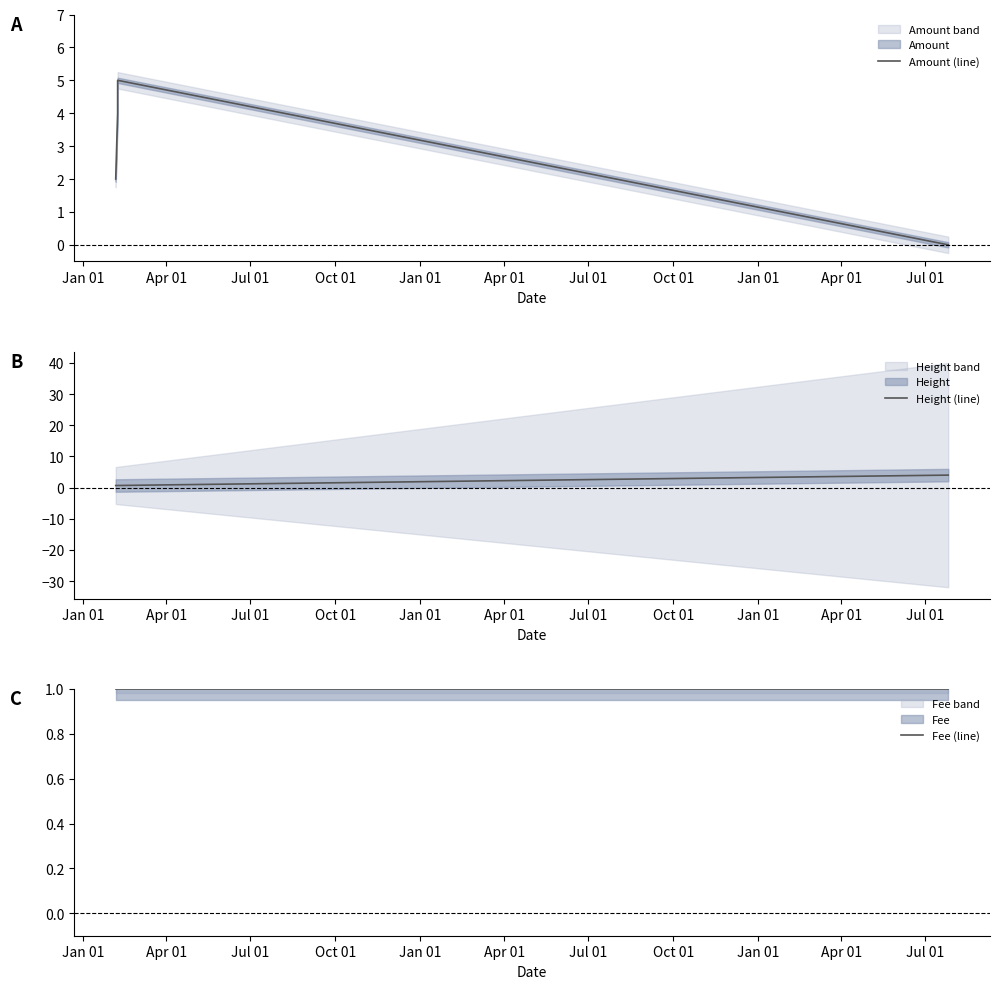

What is the highest value of the Amount (line) series?

5